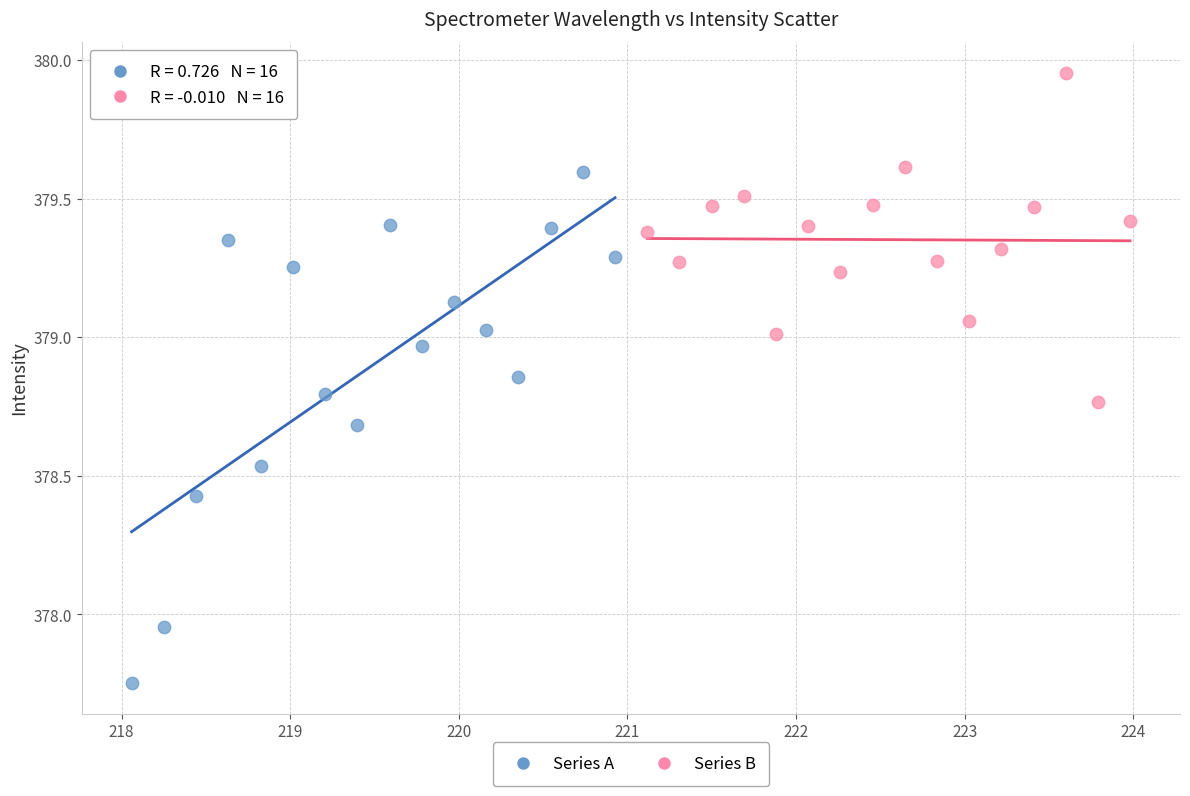

Which series has the widest spread of Y values?

Series A